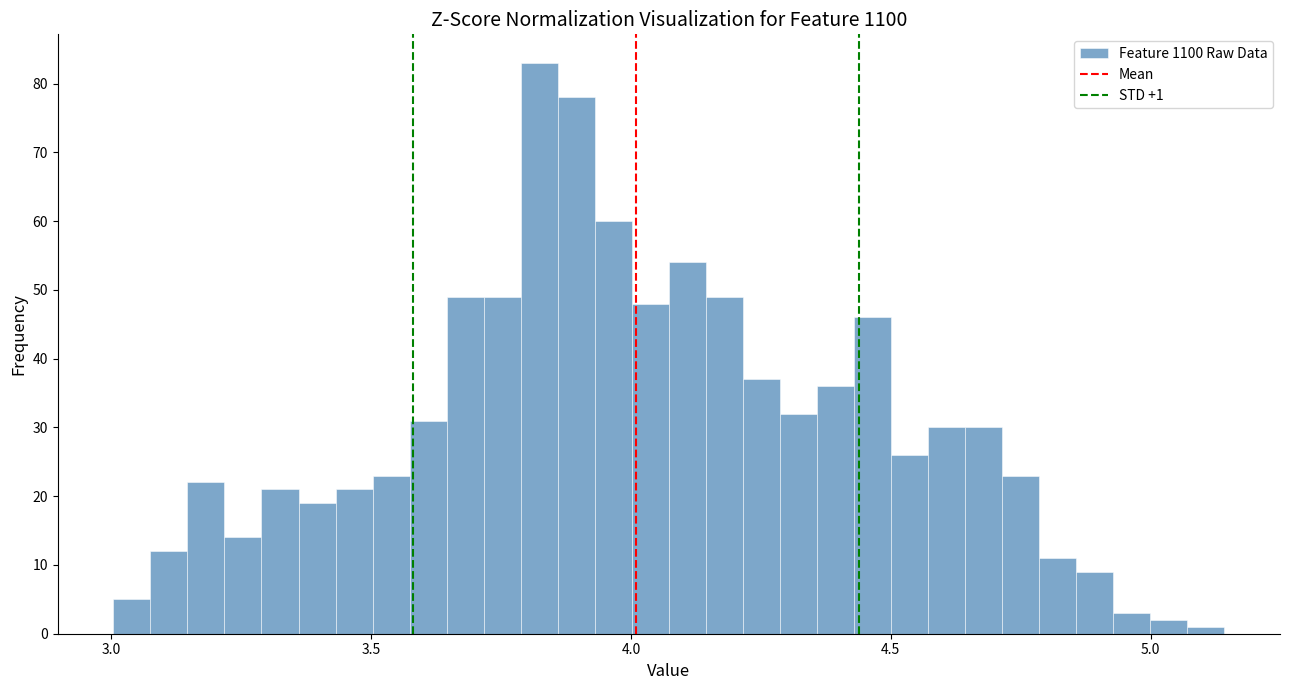

Around what value on the x-axis is the tallest bar? Give the approximate position of its centre, as read against the axis.

3.80